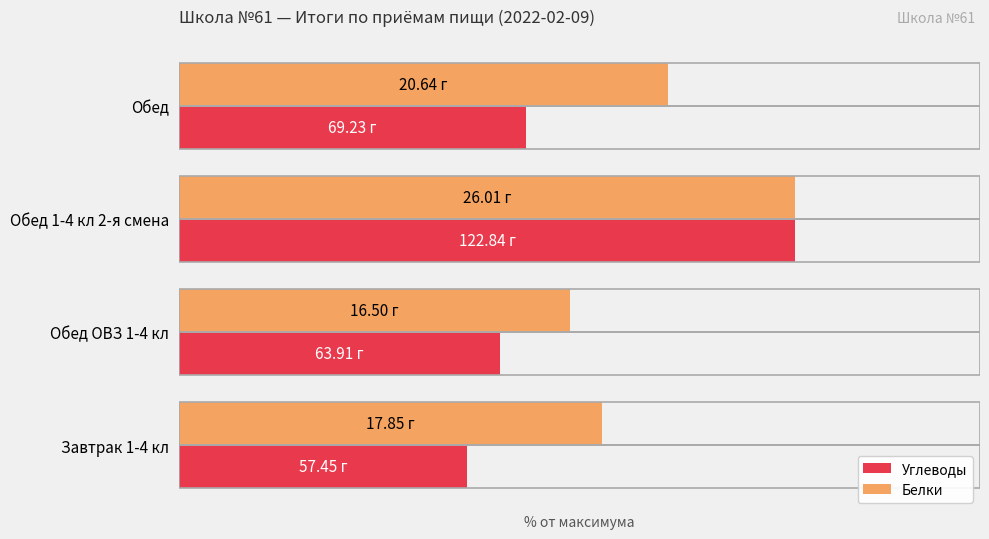

What are all the series names shown in the legend?

Углеводы, Белки